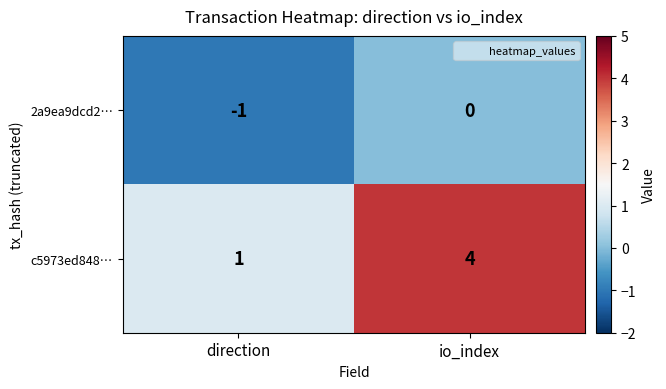

How many series are shown in this chart?

2